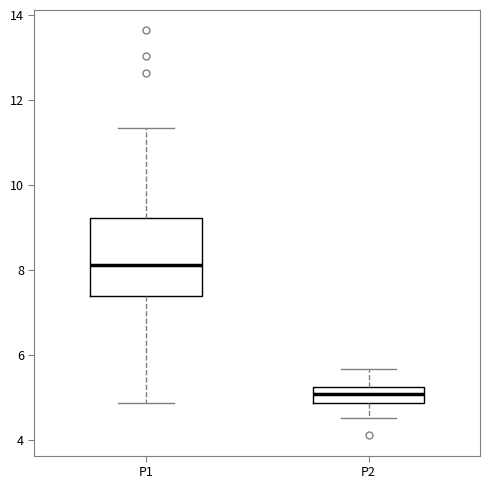

Which box is the tallest, from its lower edge to its upper edge?

P1